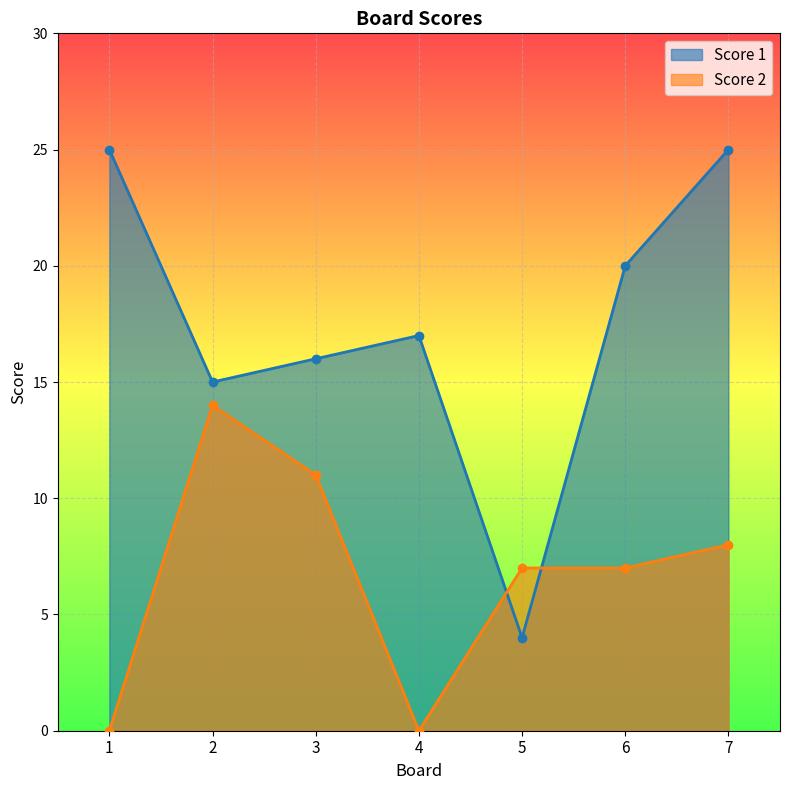

List the series in order of their overall mean, lowest first.

Score 2, Score 1